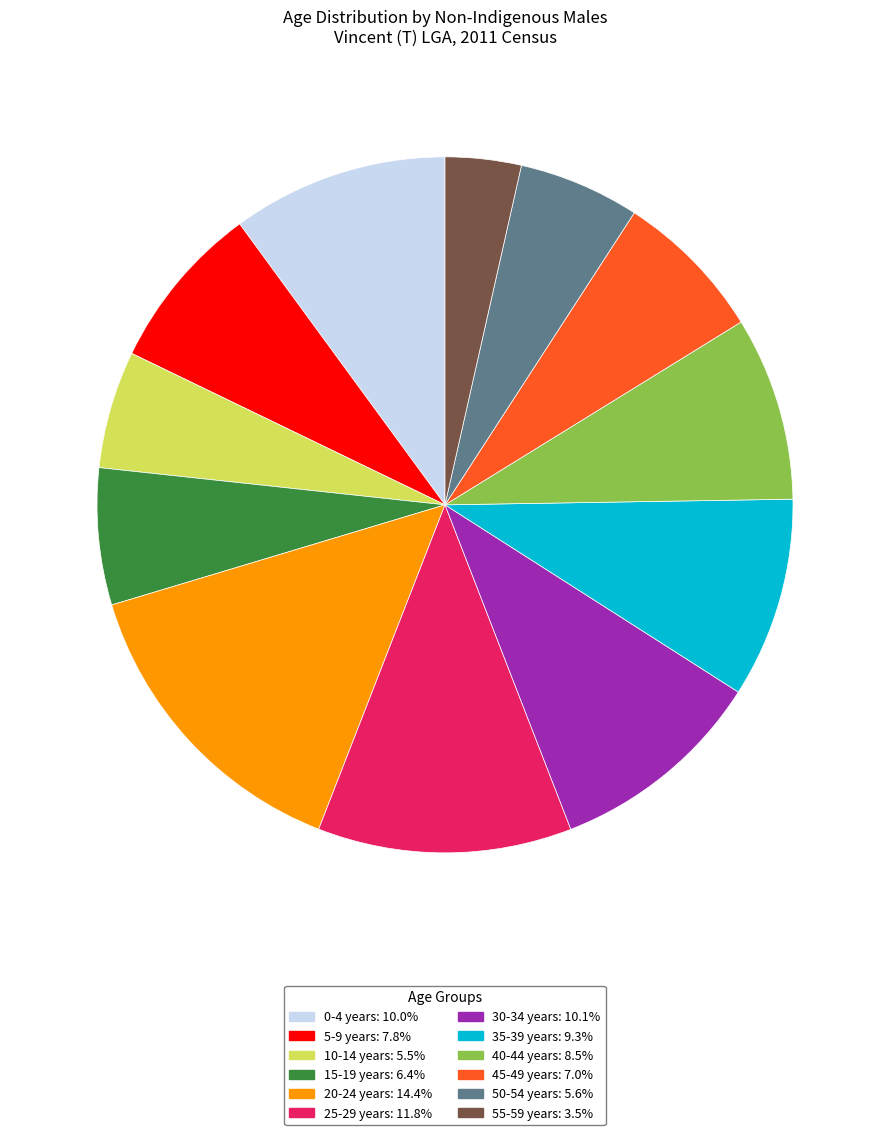

How many slices are in this pie chart?

12